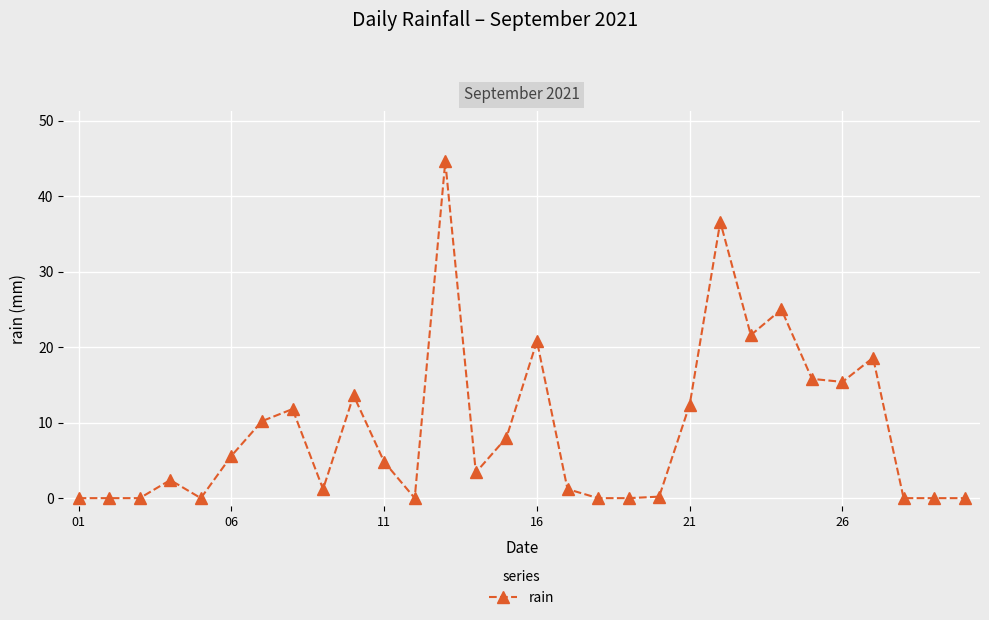

What is the greatest value displayed?

44.6